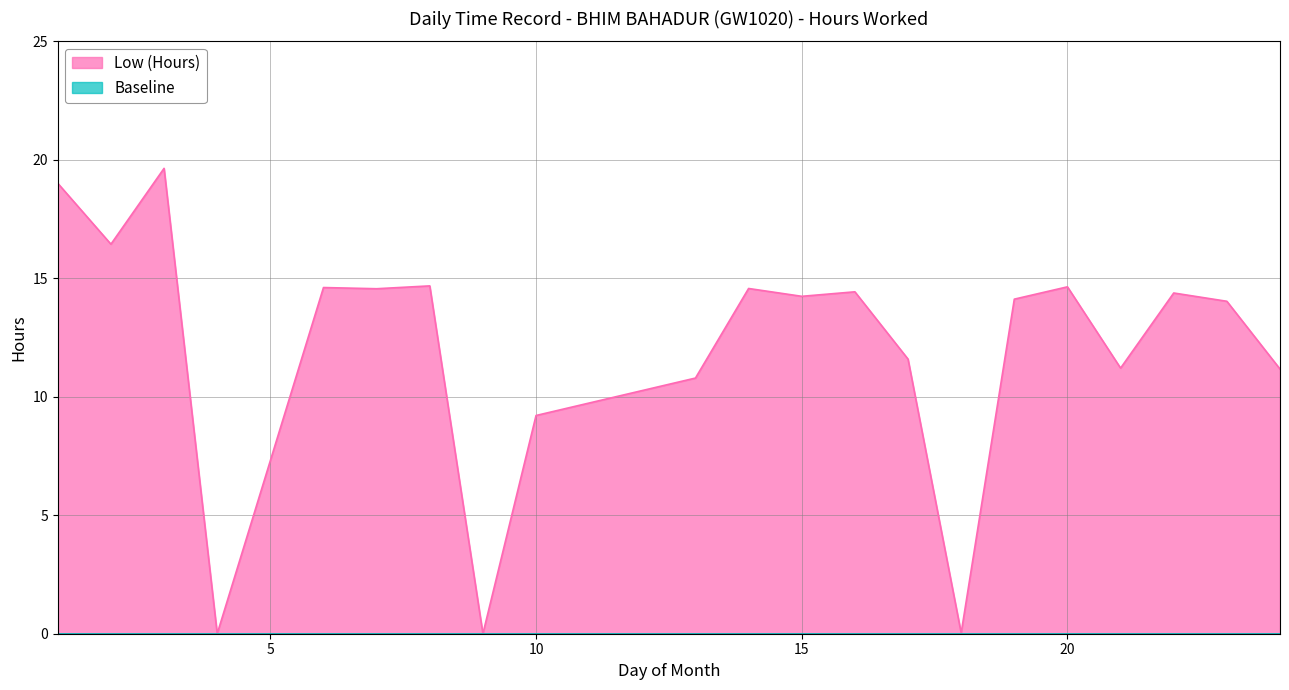

Rank the categories by value from highest to lowest.

3, 1, 2, 8, 20, 6, 14, 7, 16, 22, 15, 19, 23, 17, 21, 24, 13, 10, 18, 4, 9